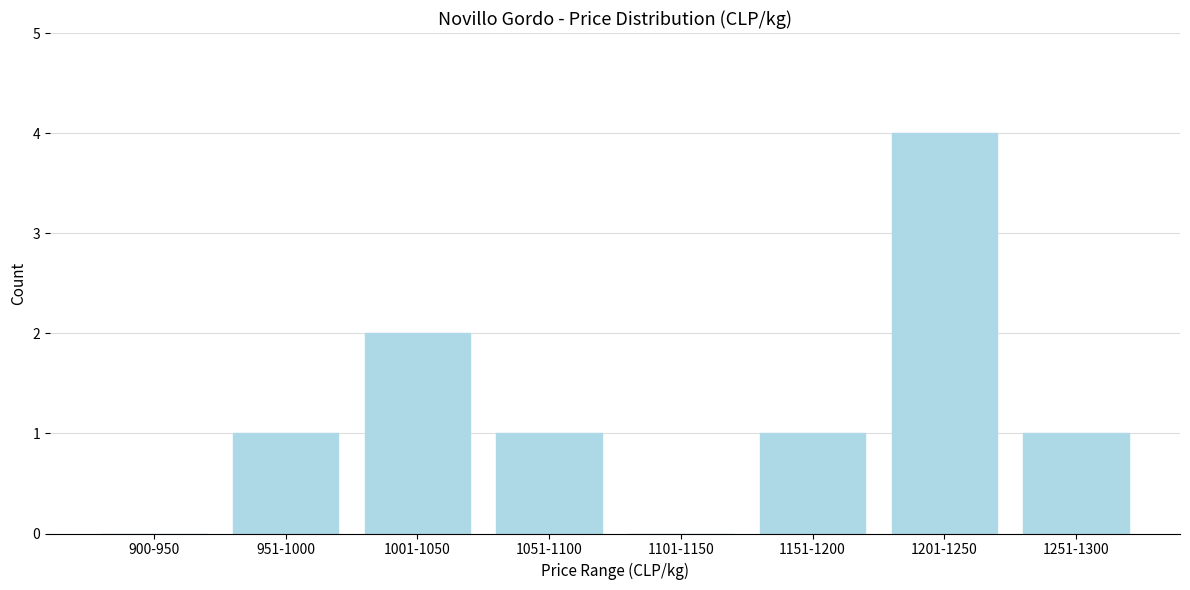

Reading left to right, transcribe all the data shown in this chart.

900-950=0	951-1000=1	1001-1050=2	1051-1100=1	1101-1150=0	1151-1200=1	1201-1250=4	1251-1300=1